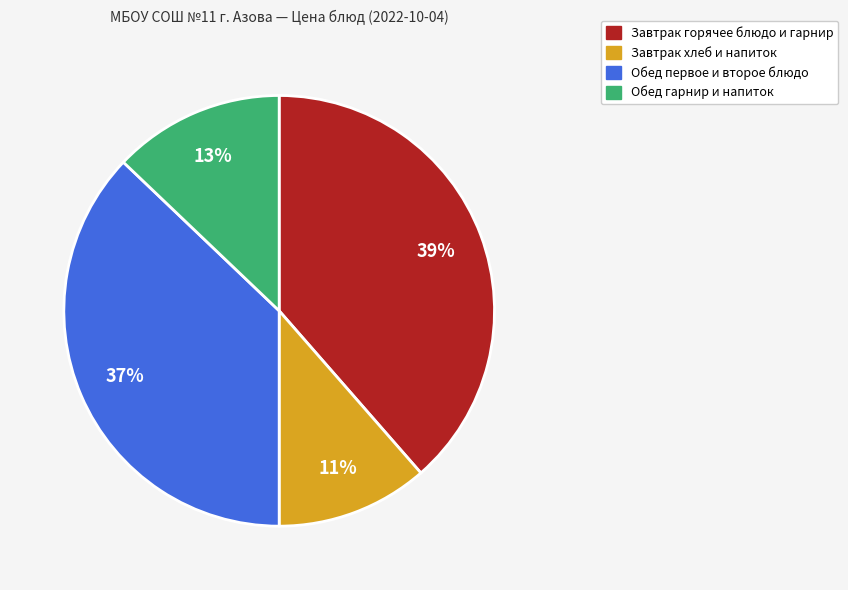

To the nearest percent, what is the average slice percentage?

25%